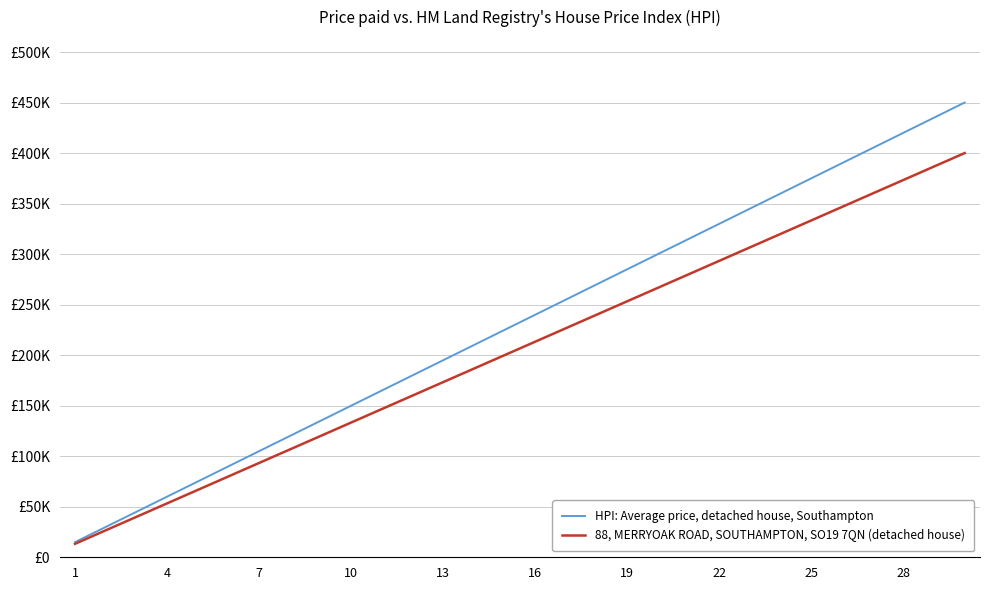

What is the maximum value for 88, MERRYOAK ROAD, SOUTHAMPTON, SO19 7QN (detached house)?

400000.0